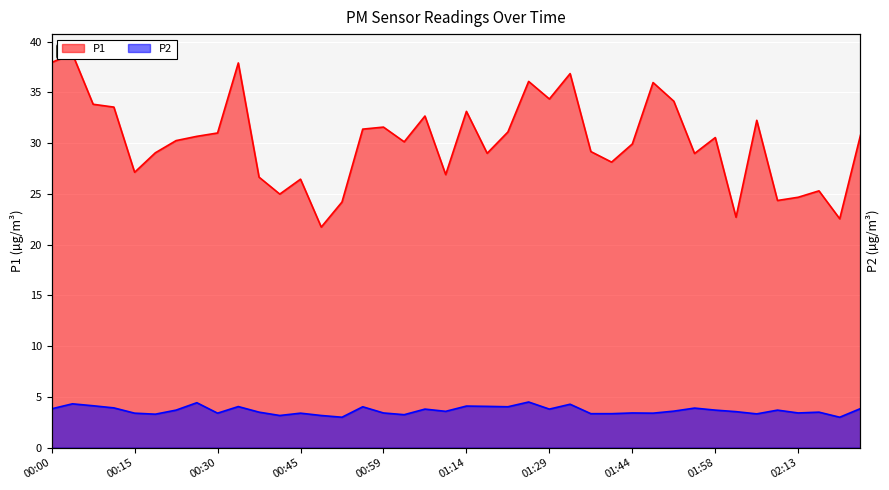

At which category is the sum across all series the highest?

00:04